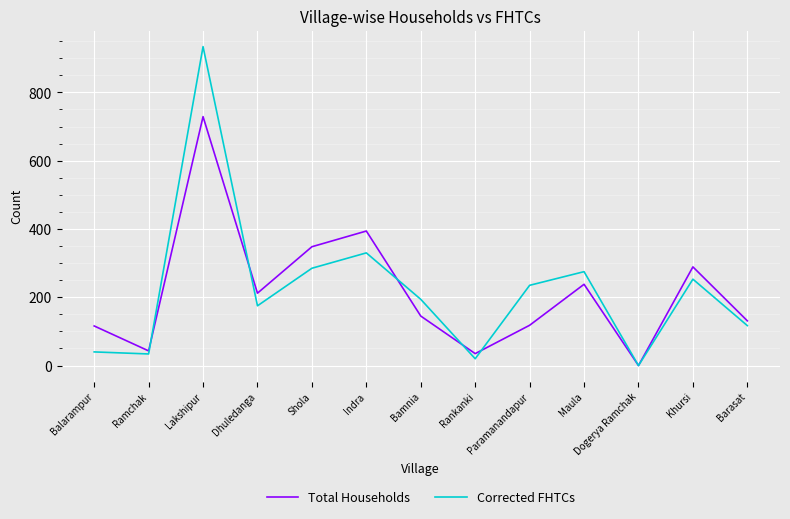

Where is the first local minimum for Total Households?

Ramchak